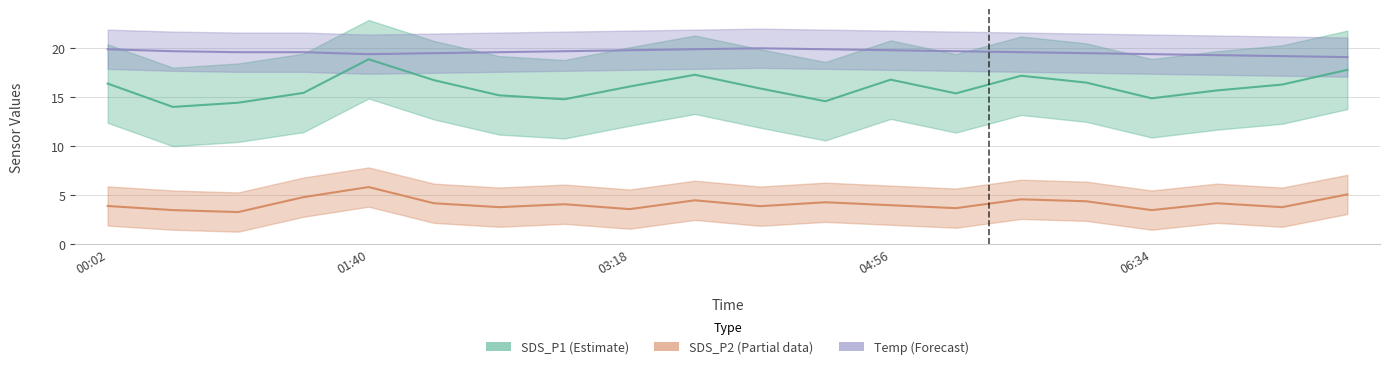

How many values in the SDS_P1 (Estimate) series are below 16?

10